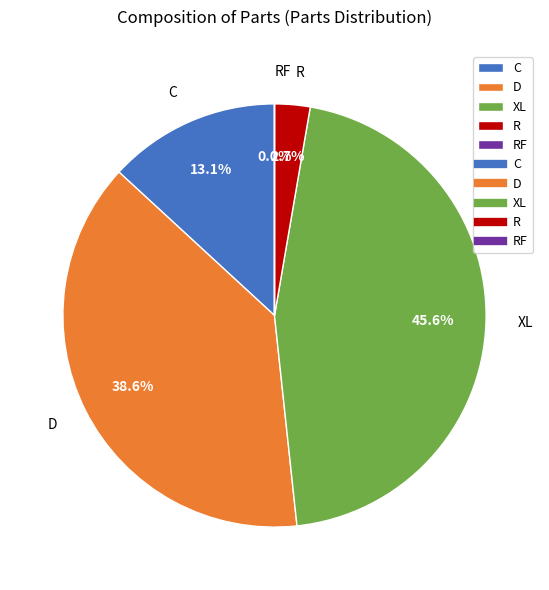

To the nearest percent, what percentage of the pie is C?

13%